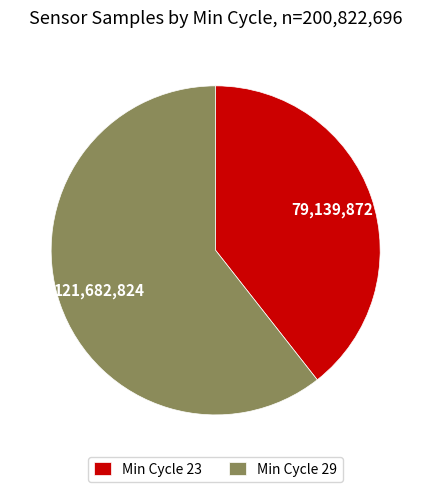

Rank the categories by value from highest to lowest.

Min Cycle 29, Min Cycle 23